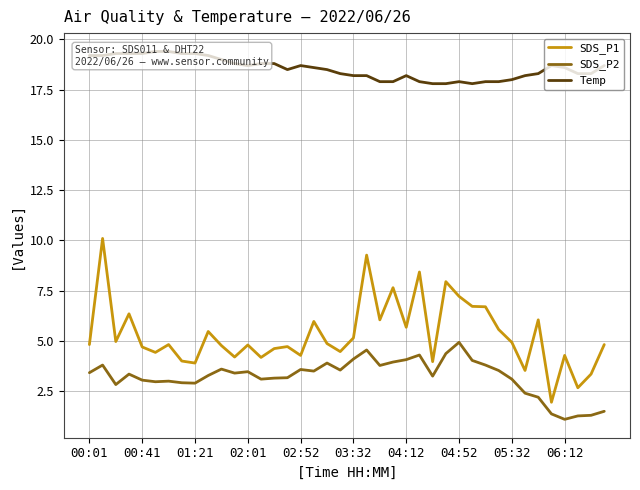

The value of SDS_P2 at 02:52 is 2.4. True or false?

False